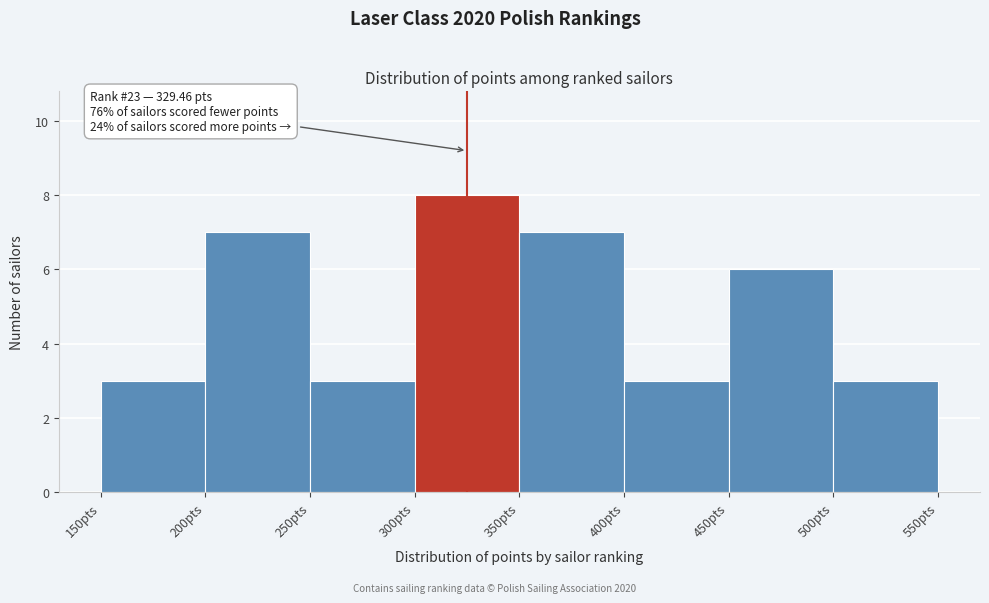

Over which range of the x-axis is the bar tallest?

300 to 350